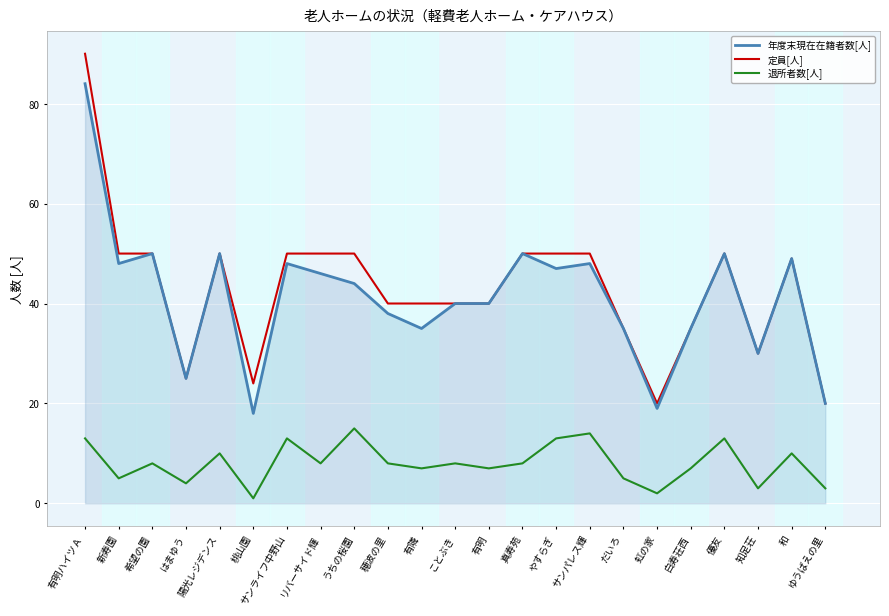

True or false: 定員[人] and 退所者数[人] cross at least once.

False